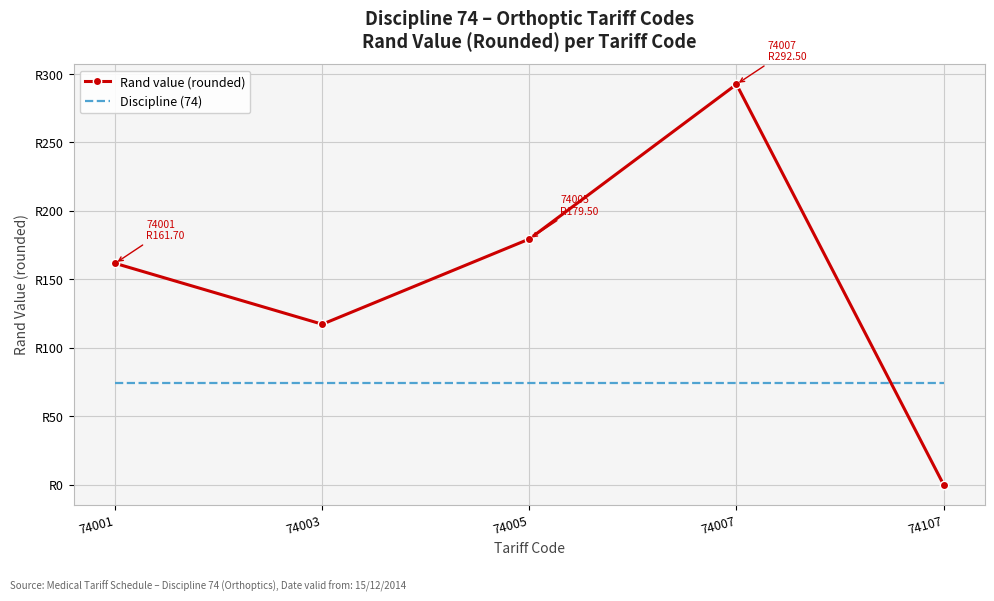

Which series ends up on top after the final intersection of Discipline (74) and Rand value (rounded)?

Discipline (74)